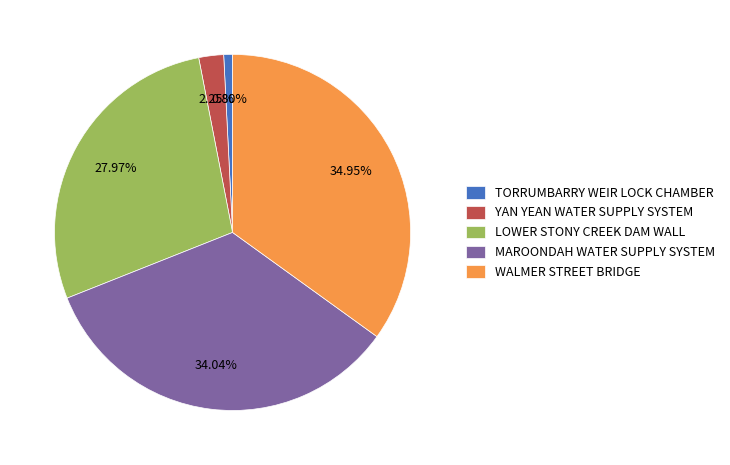

Count the number of slices in the pie.

5